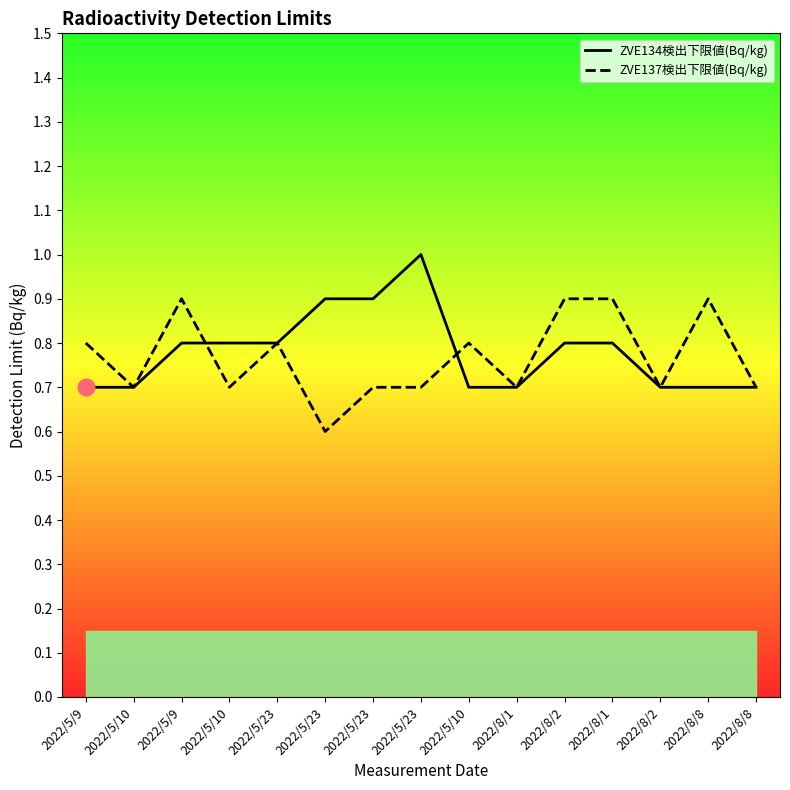

True or false: ZVE137検出下限値(Bq/kg) has a value of 0.2 at 2022/5/10.

False